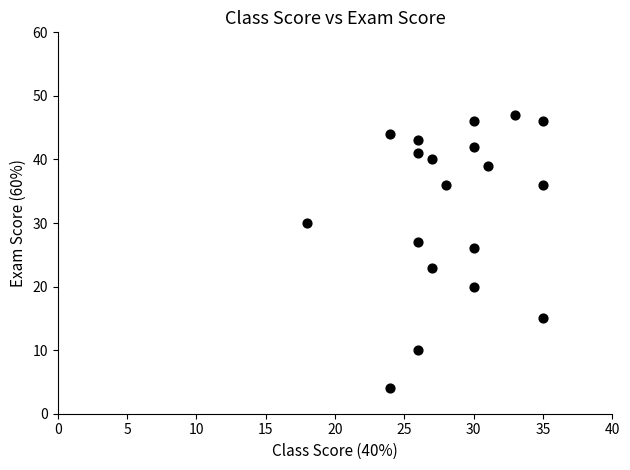

What Y value in the scatter plot is closest to 25?

26